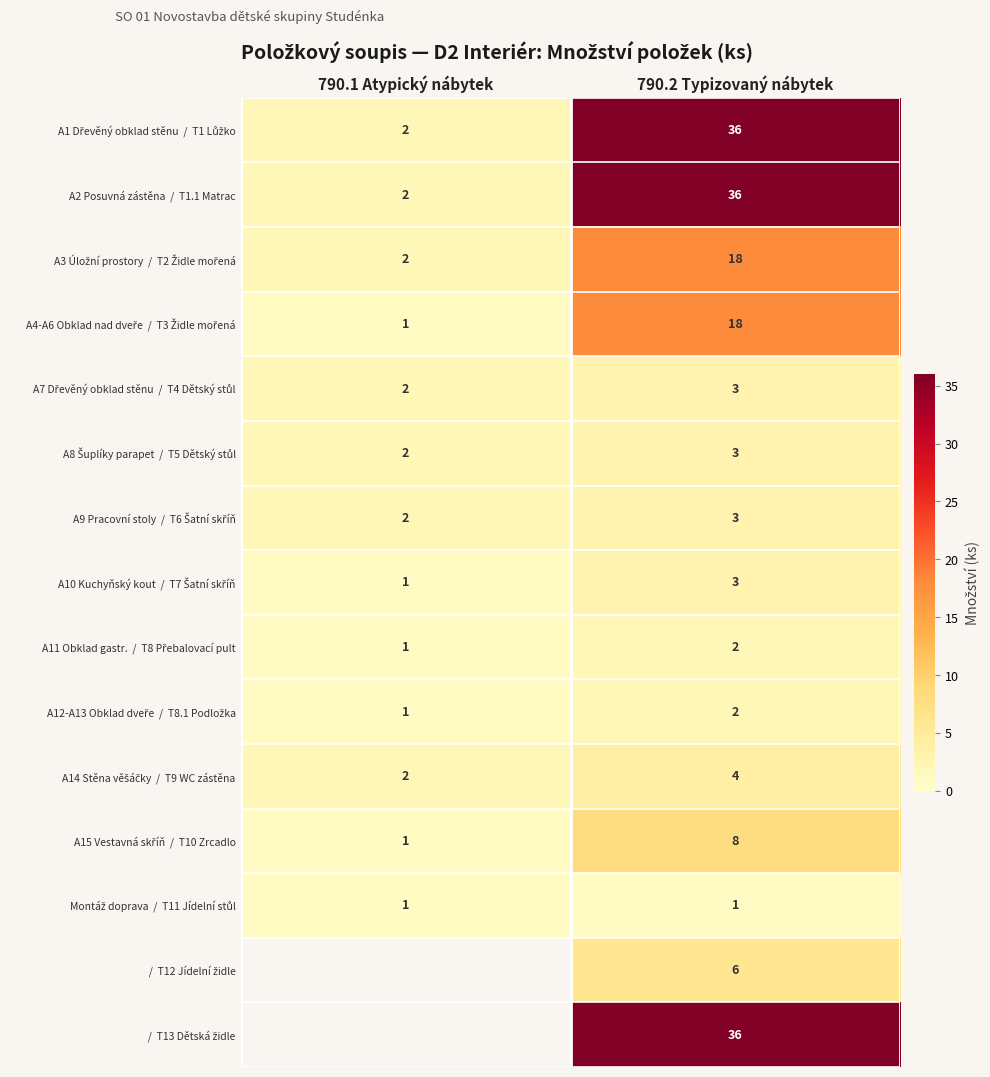

What is the total value across all series at 790.2 Typizovaný nábytek?

179